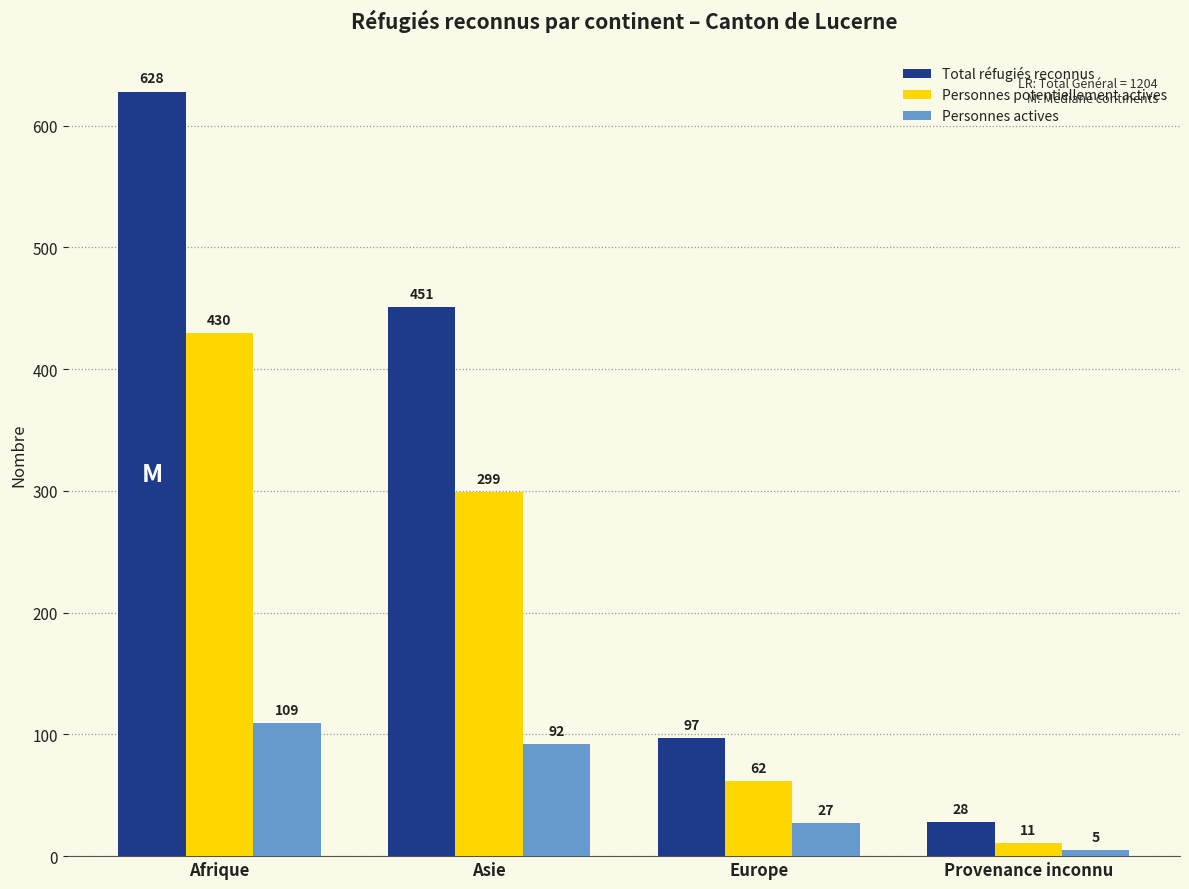

What is the difference between the second highest and second lowest values in the Total réfugiés reconnus series?

354